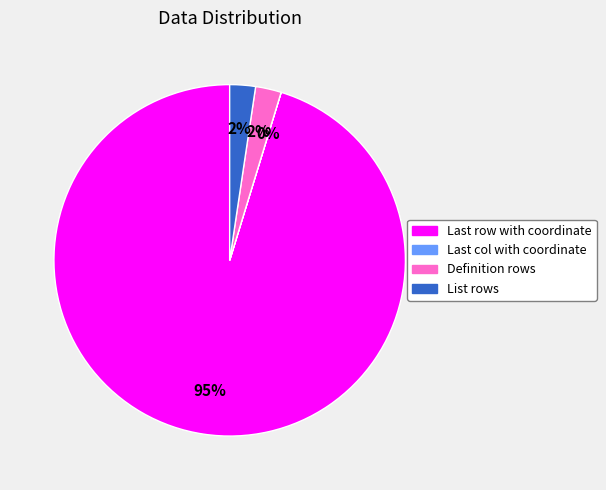

The Definition rows slice represents 8% of the pie. True or false?

False